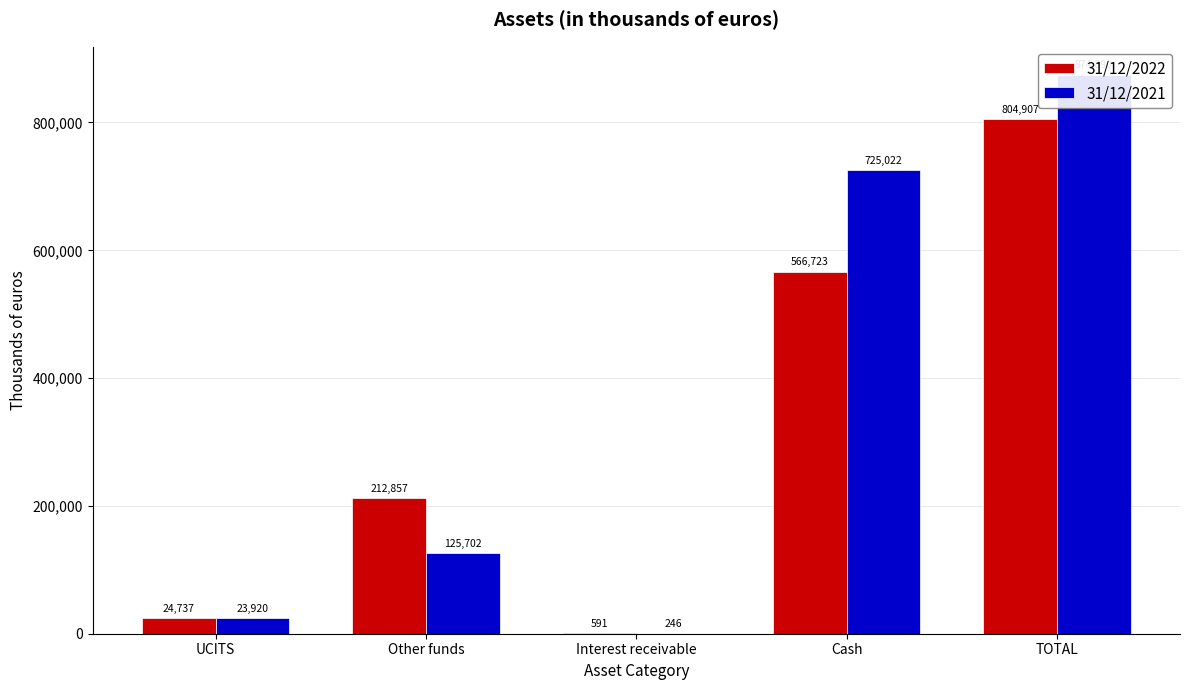

At which category is the sum across all series the highest?

TOTAL